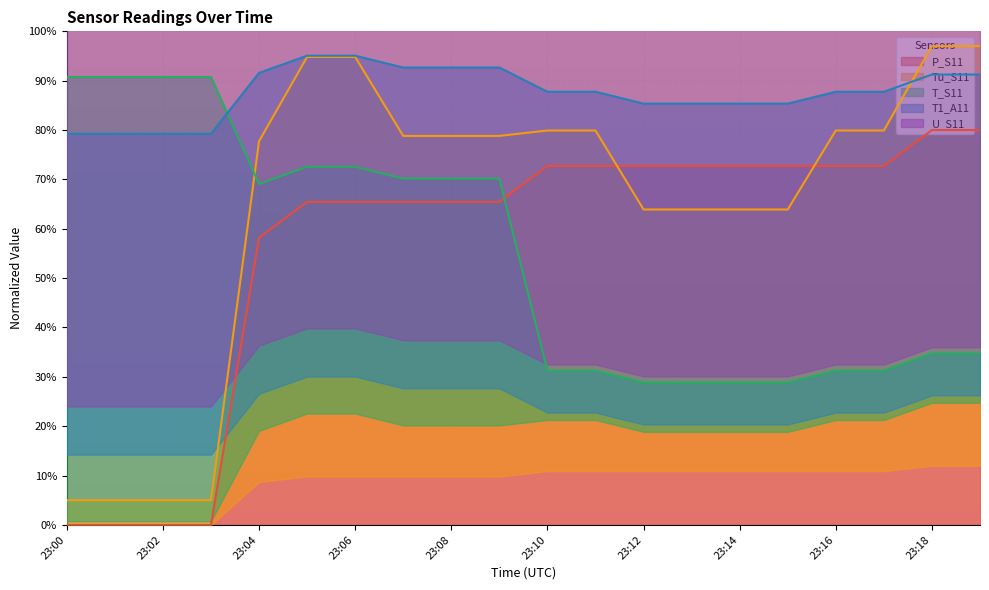

Where does the T_S11 series first go above 69?

23:00